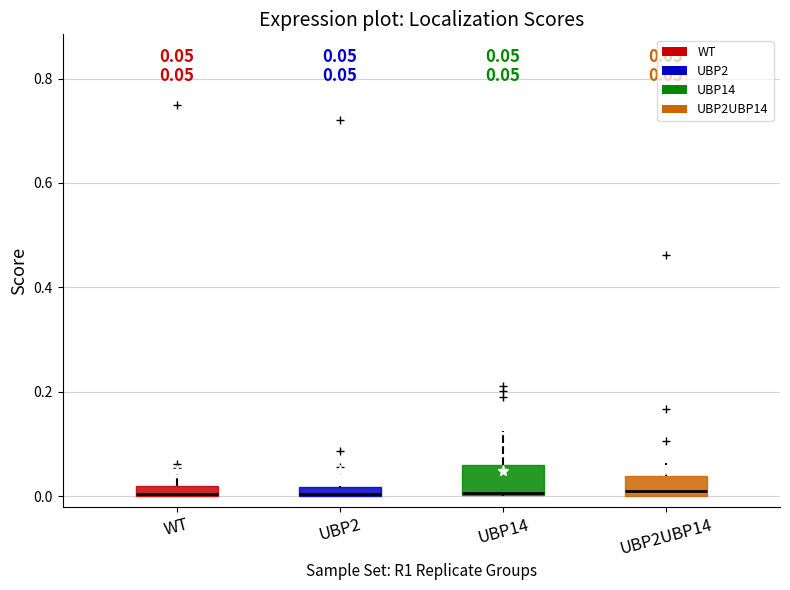

Comparing the boxes themselves (not the whiskers), which one is the tallest?

UBP14